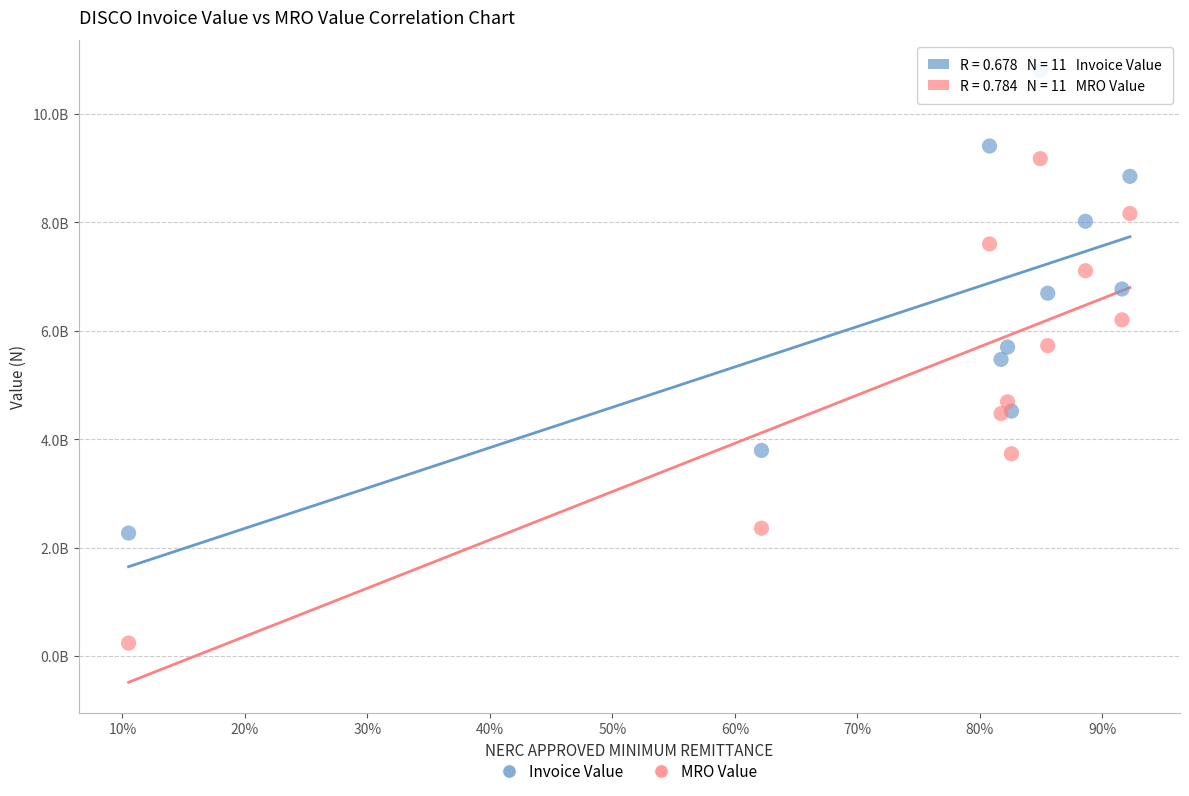

Which series contains the highest Y value?

Invoice Value